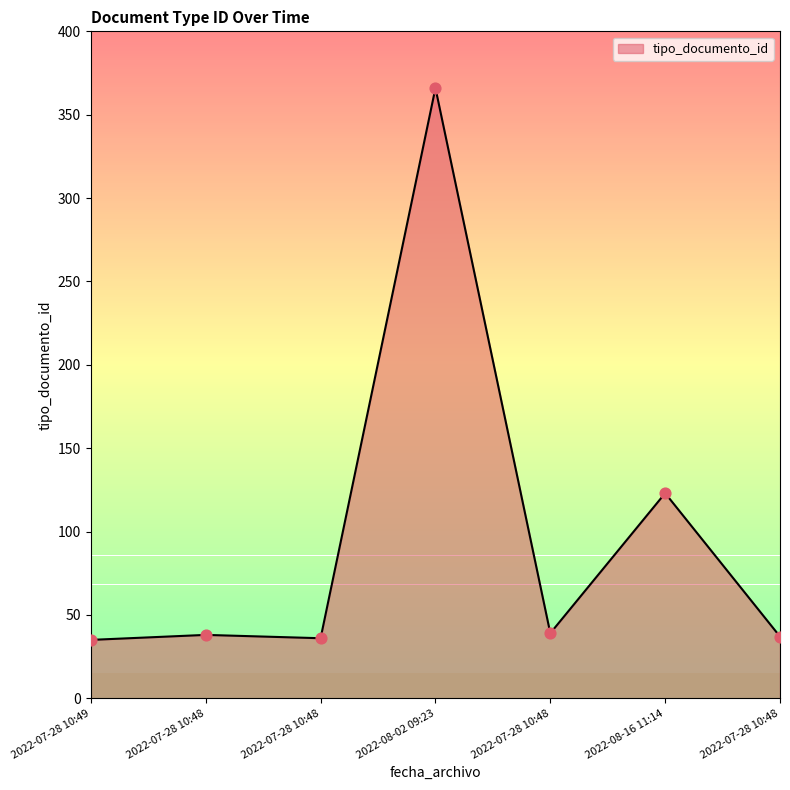

What is the change in value from 2022-07-28 10:49 to 2022-08-02 09:23?

+331